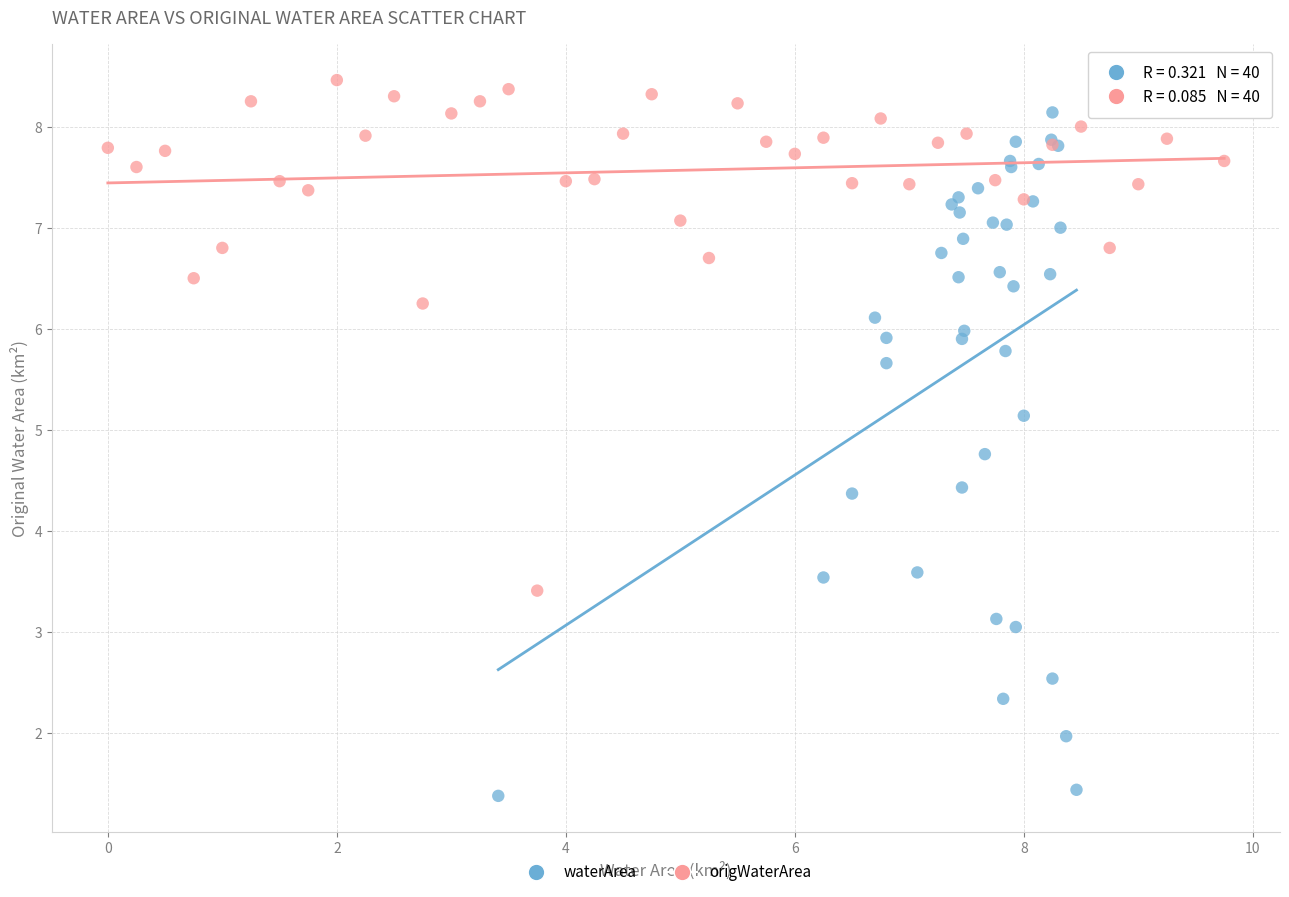

What are all the series names shown in the legend?

waterArea, origWaterArea